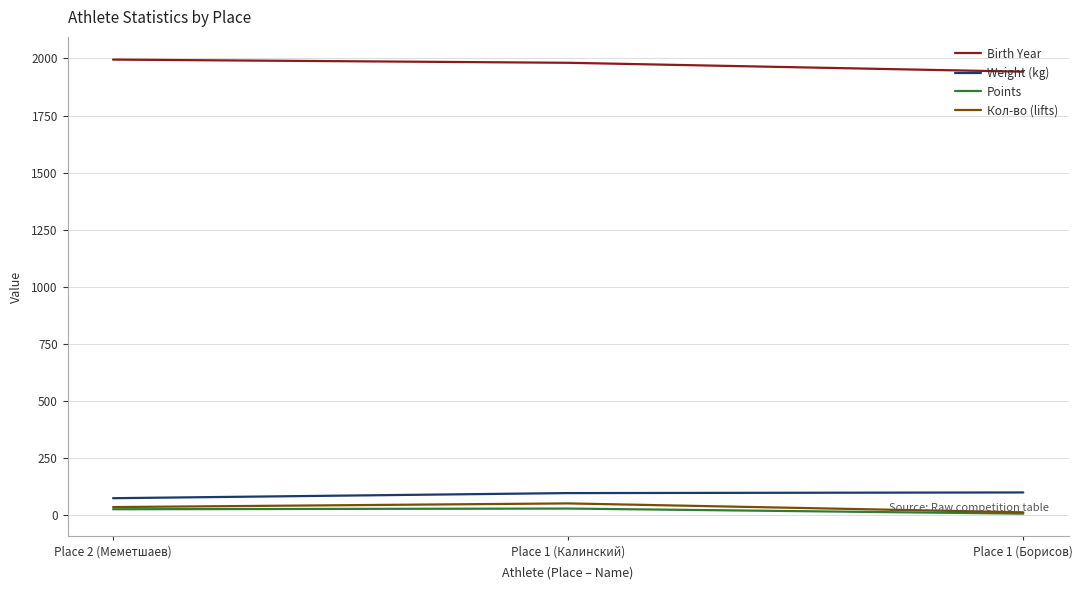

Is it true that Points equals 29.4 at Place 1 (Калинский)?

True